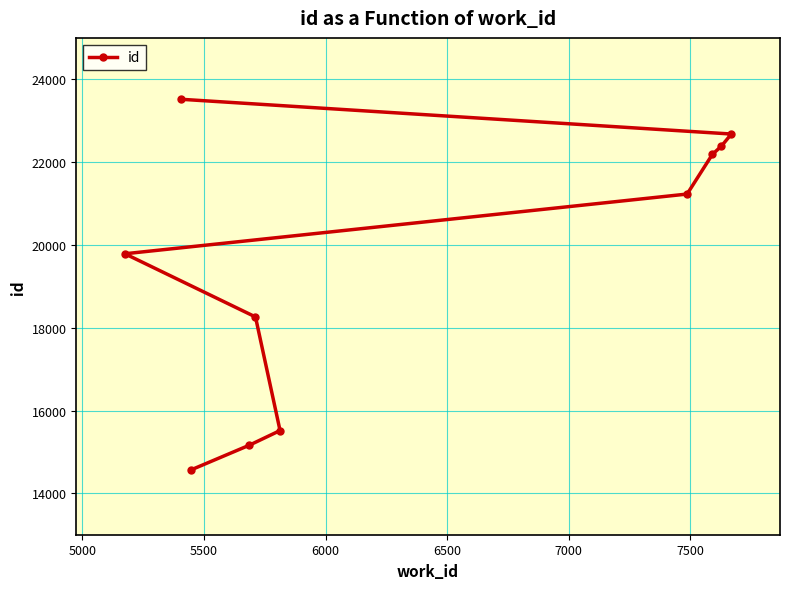

What is the difference between the maximum and minimum values?

8957